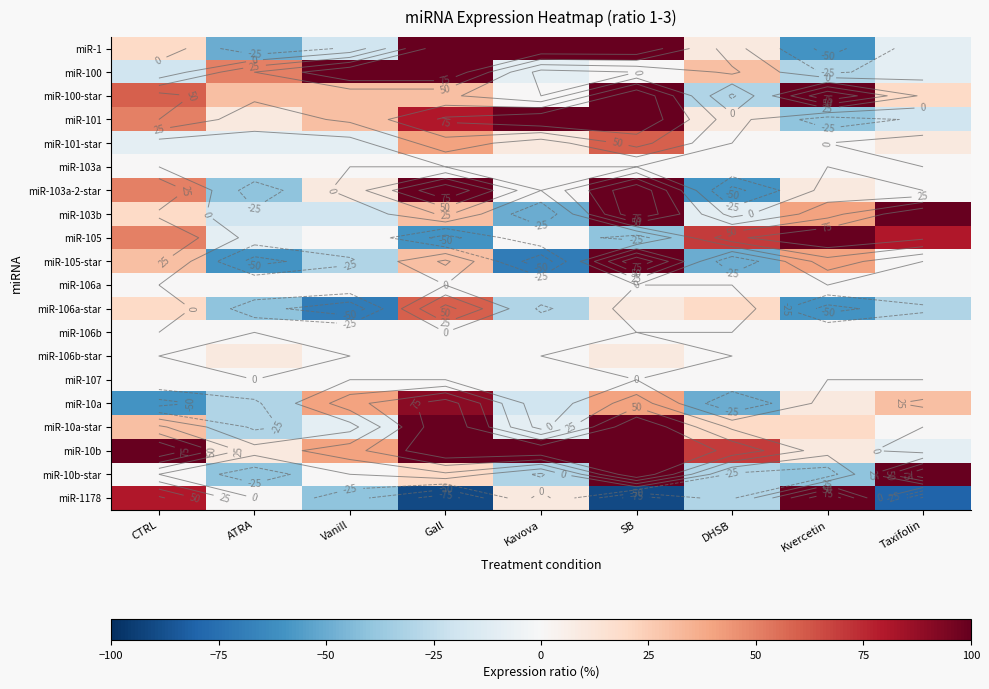

The miR-10b-star series shows -48 at DHSB. True or false?

False